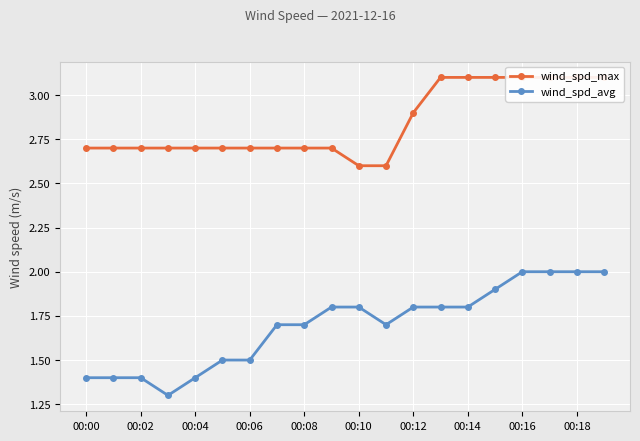

True or false: wind_spd_avg has a value of 0.6 at 00:14.

False